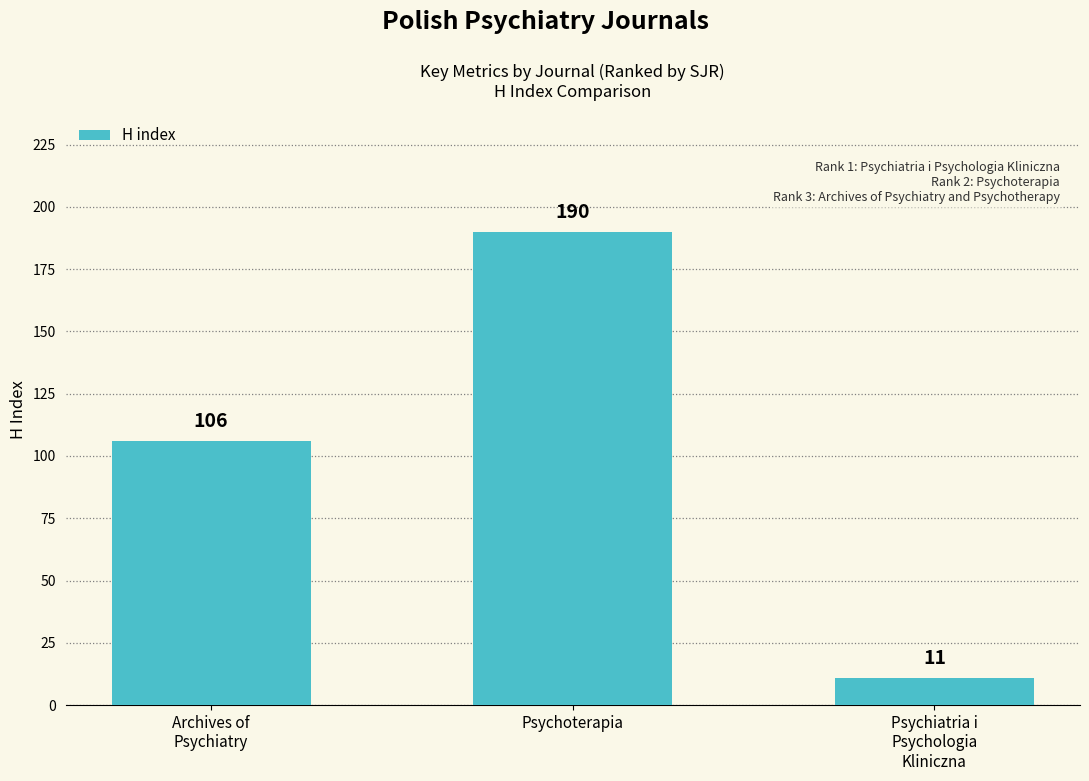

Count the values in the range 11 to 190.

3